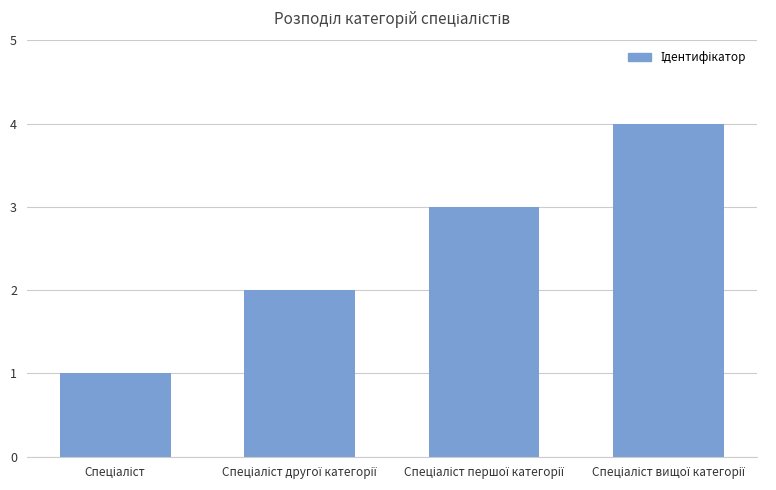

What is the difference between the maximum and minimum values?

3